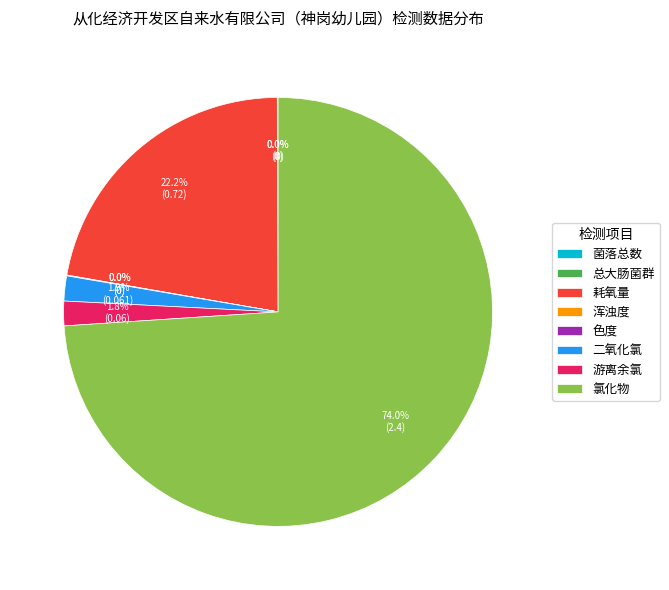

Which slice represents more than half of the pie?

氯化物